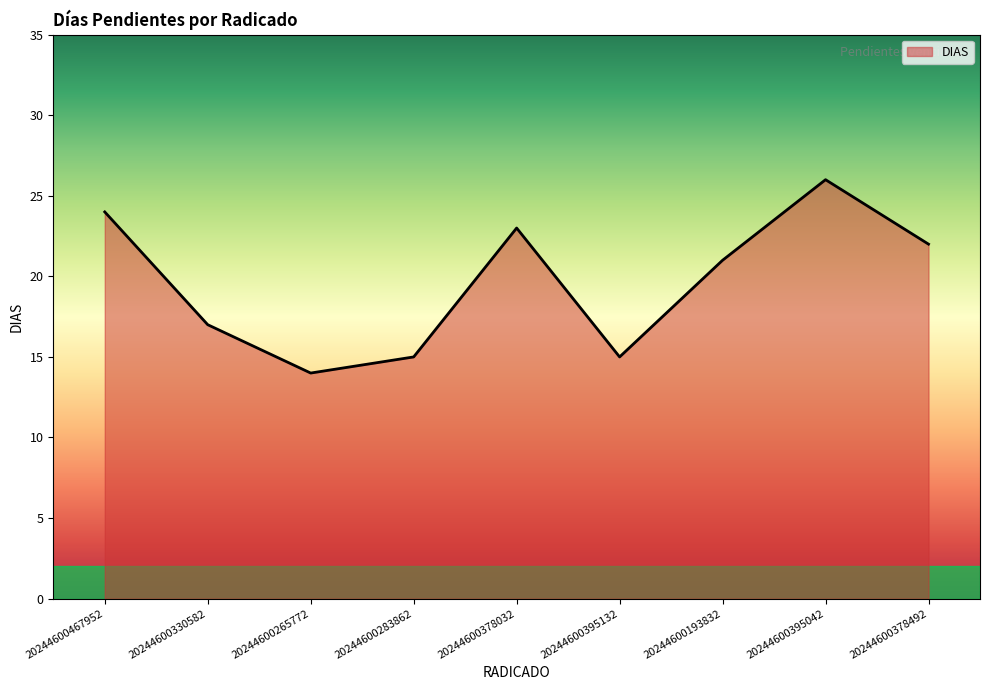

What is the maximum value shown in the chart?

26